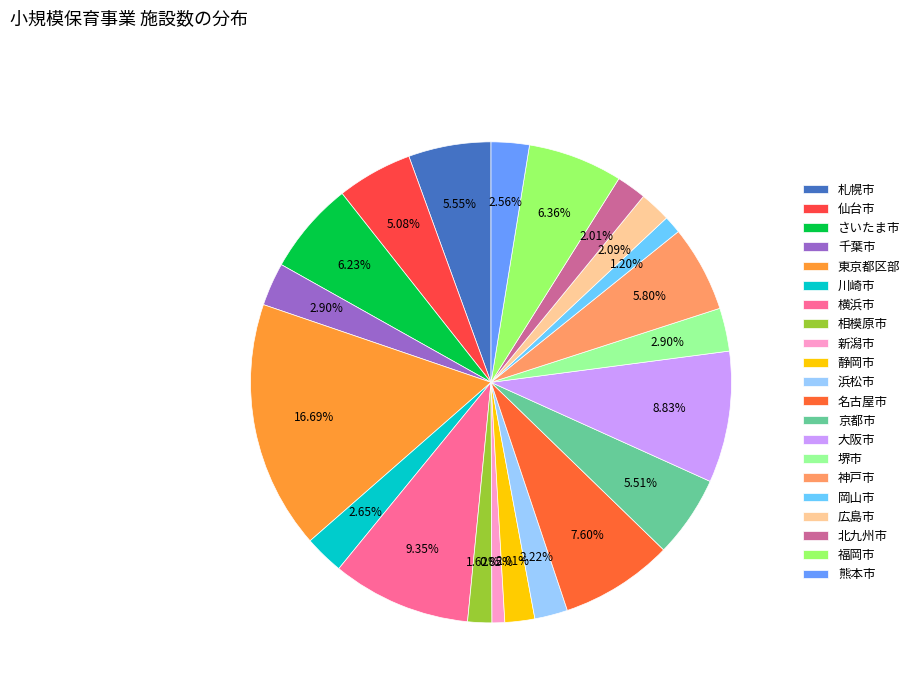

What is the change in value from 神戸市 to 広島市?

-87